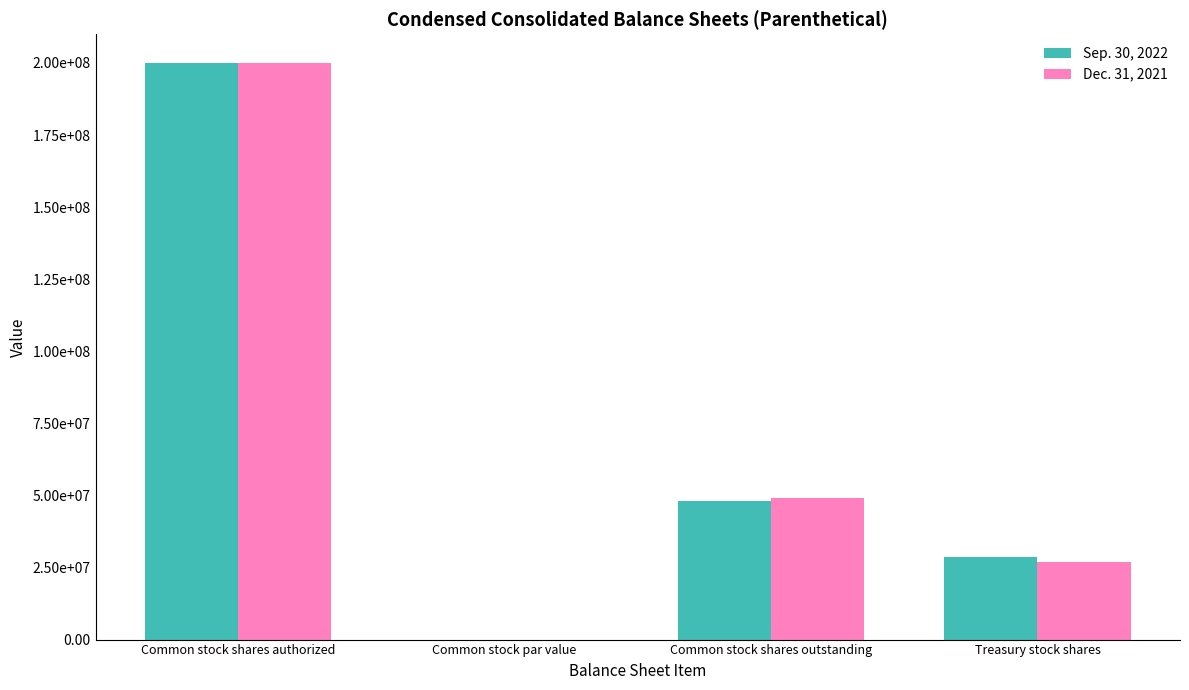

What are all the series names shown in the legend?

Sep. 30, 2022, Dec. 31, 2021